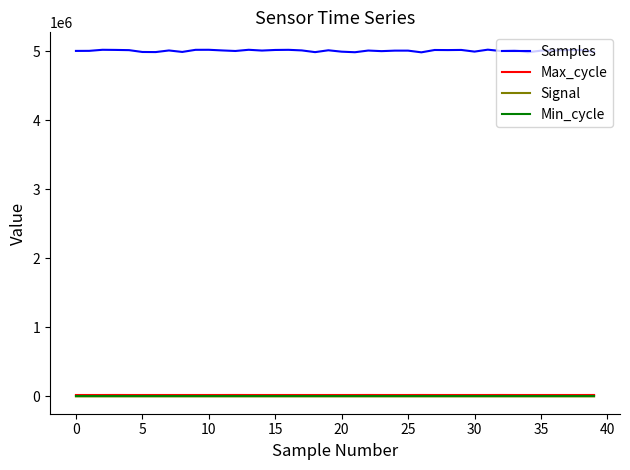

What are all the series names shown in the legend?

Samples, Max_cycle, Signal, Min_cycle